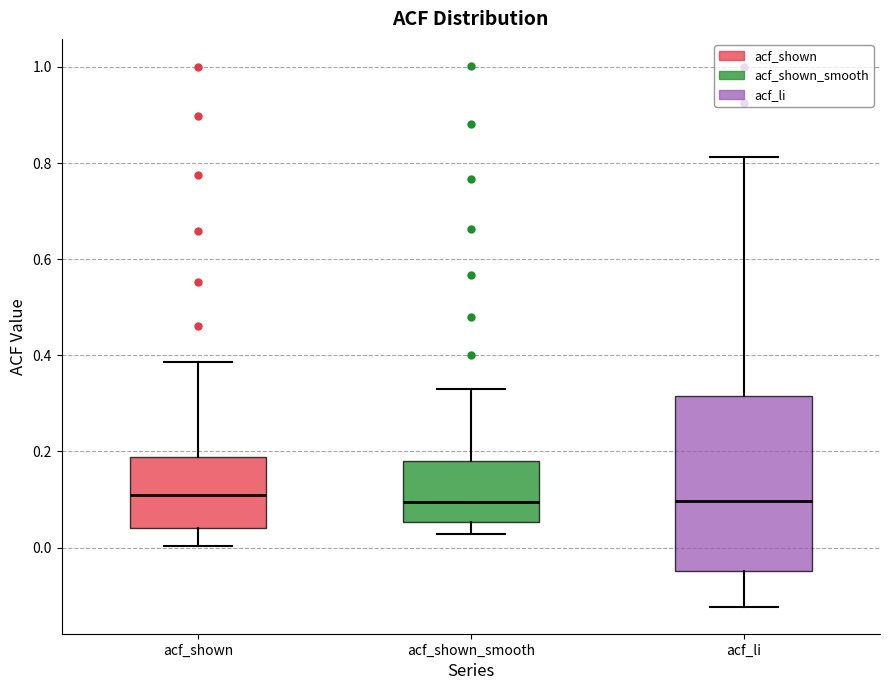

Comparing the boxes themselves (not the whiskers), which one is the tallest?

acf_li